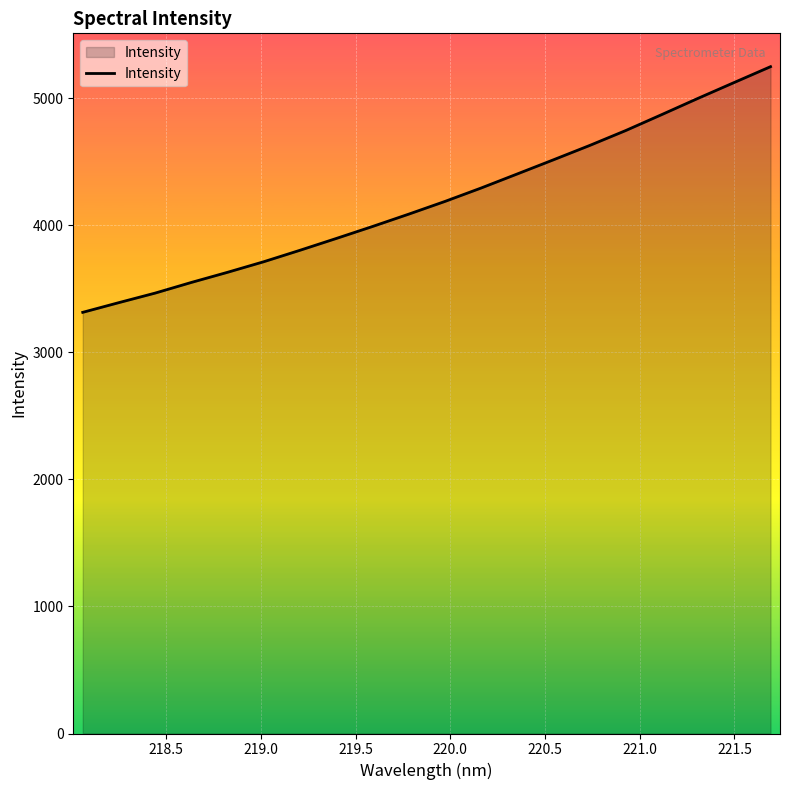

What is the difference between the maximum and minimum values?

1933.1